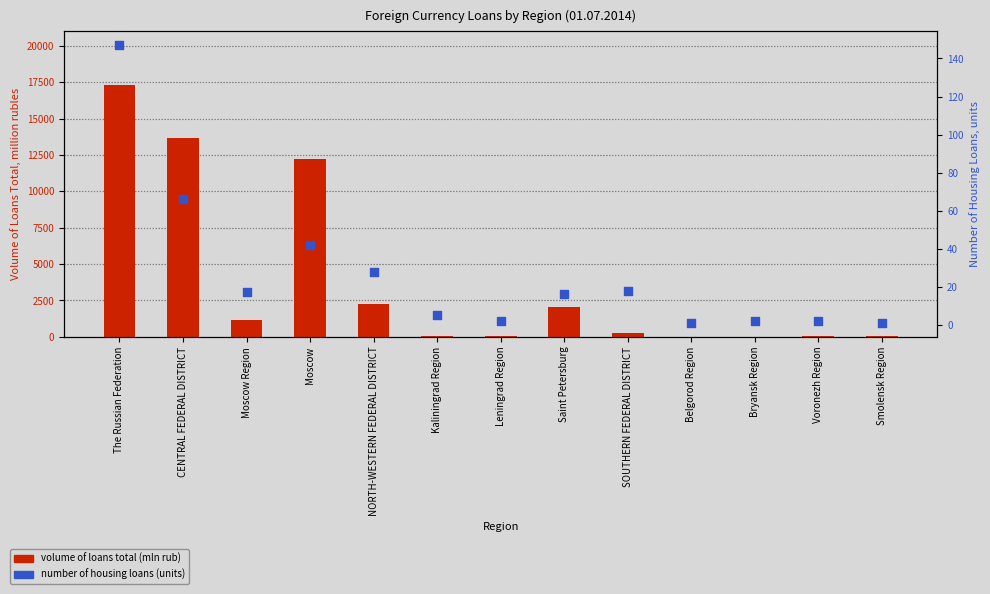

What are all the series names shown in the legend?

volume of loans total (mln rub), number of housing loans (units)